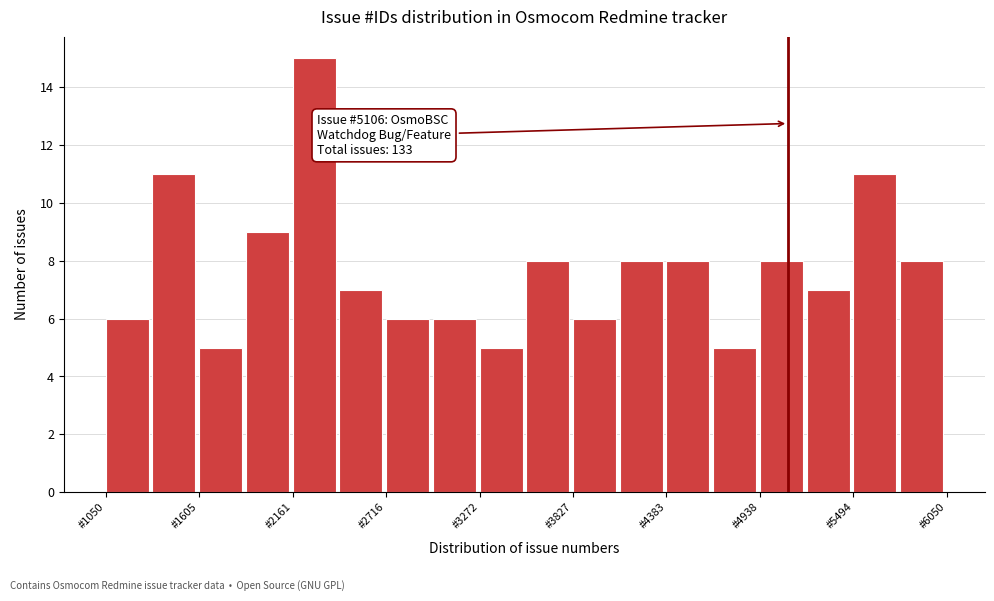

Read against the x-axis, roughly where is the centre of the tallest bar?

2300